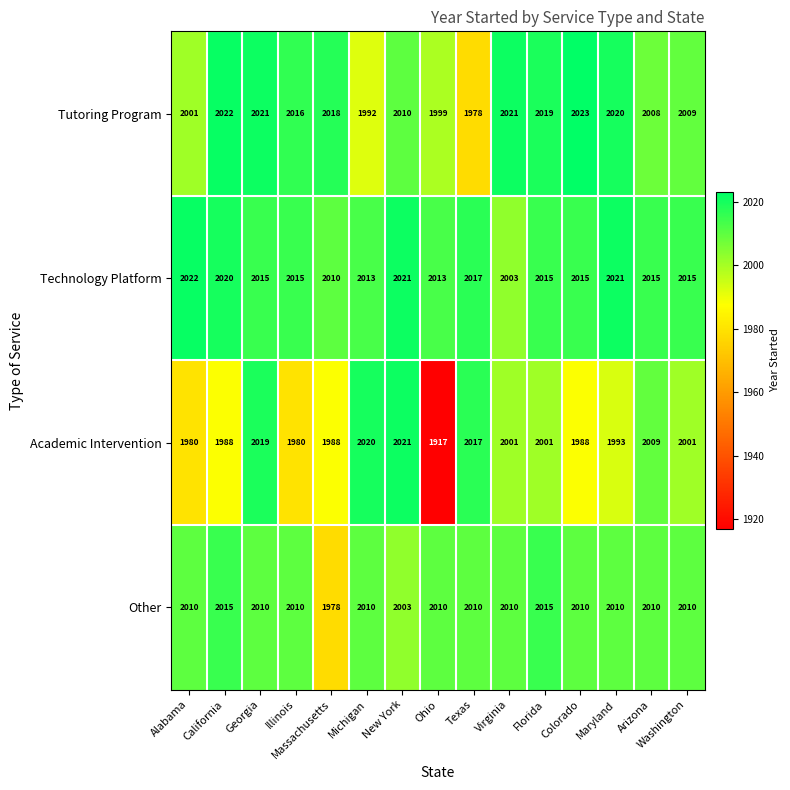

Which label corresponds to the largest value in the chart?

Colorado